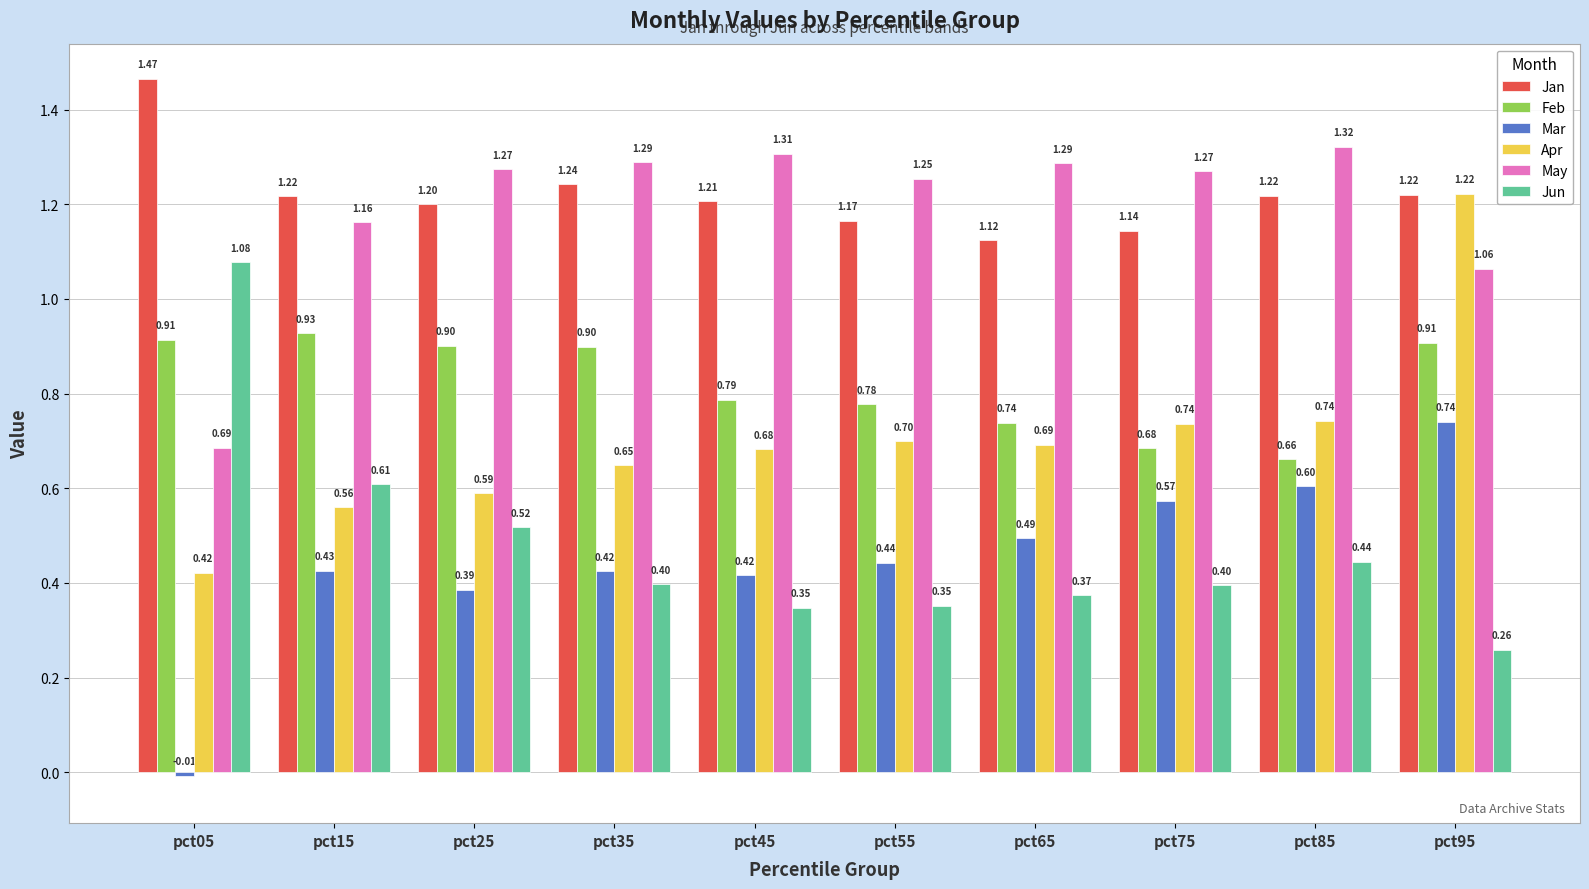

Rank the series by their maximum value, from highest to lowest.

Jan, May, Apr, Jun, Feb, Mar